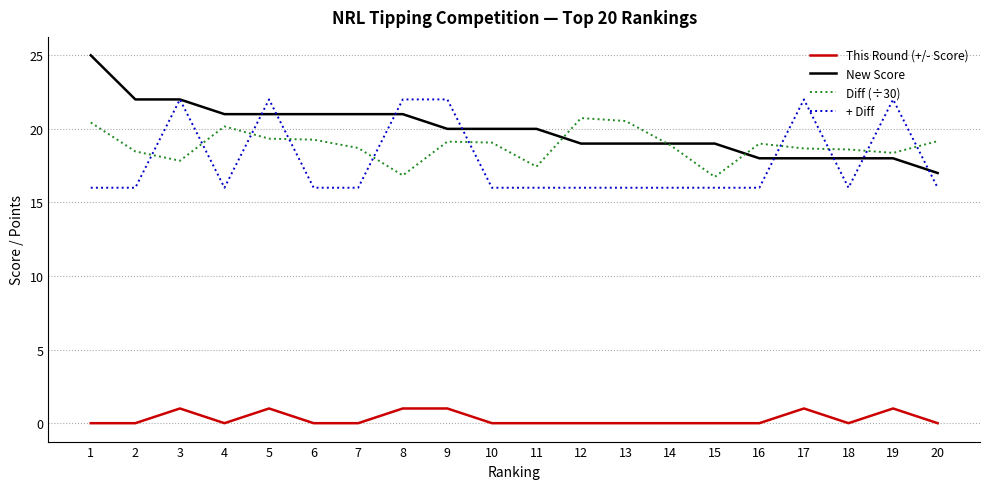

What is the maximum value for New Score?

25.0